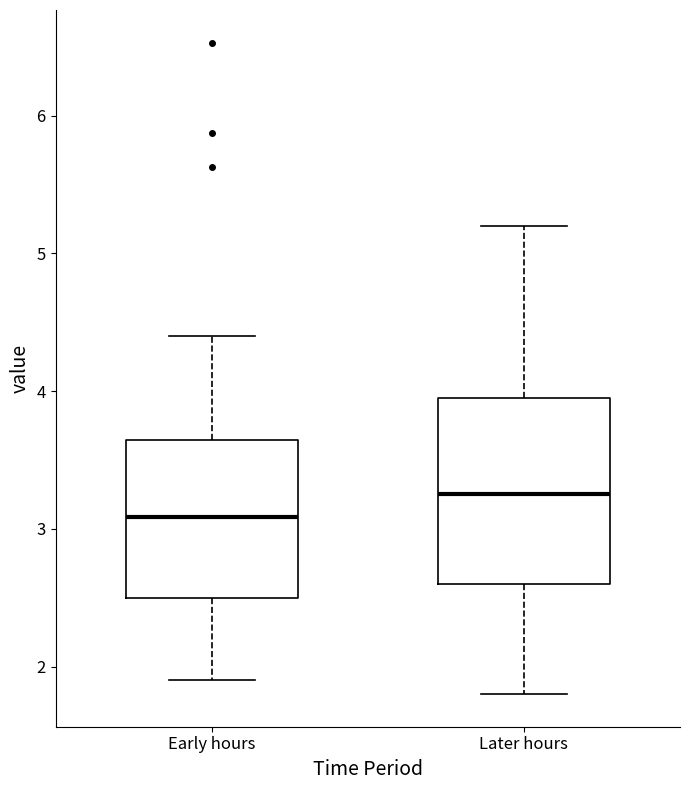

Which box is the tallest, from its lower edge to its upper edge?

Later hours